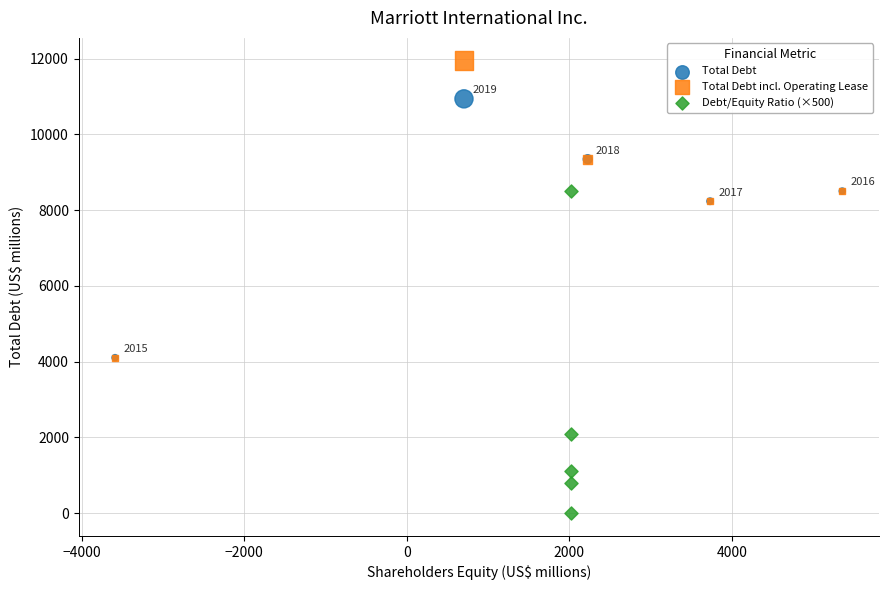

Which series has the widest spread of Y values?

Debt/Equity Ratio (×500)